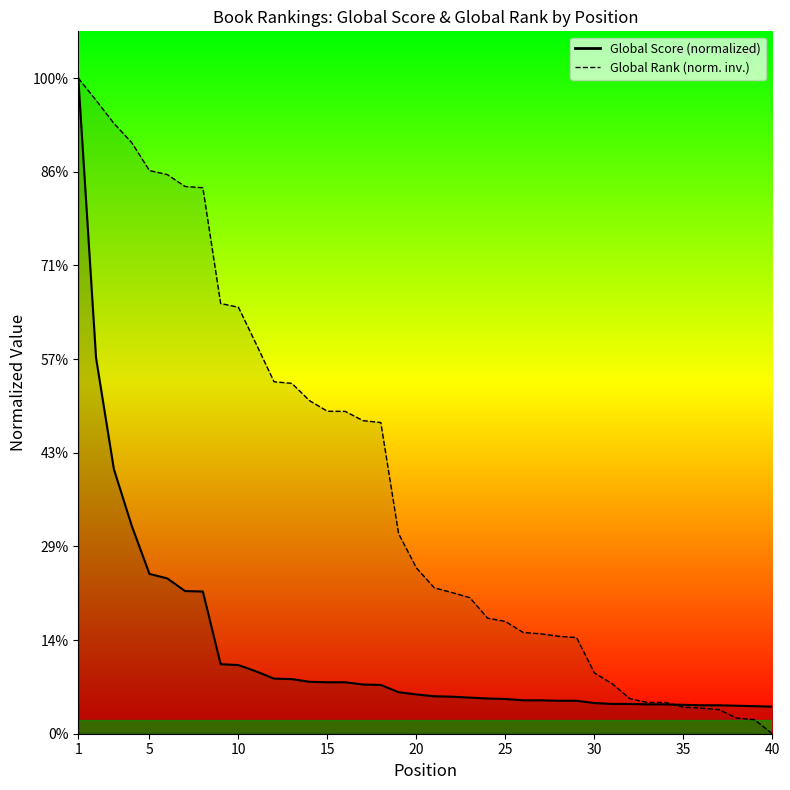

At which label does Global Score reach its peak?

1